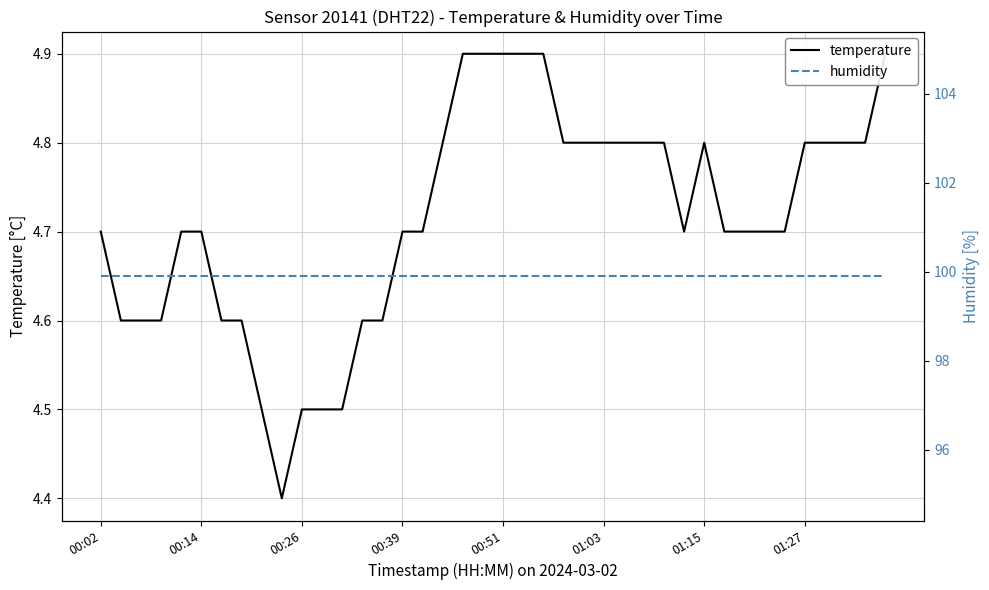

What is the average value of the temperature series?

4.7